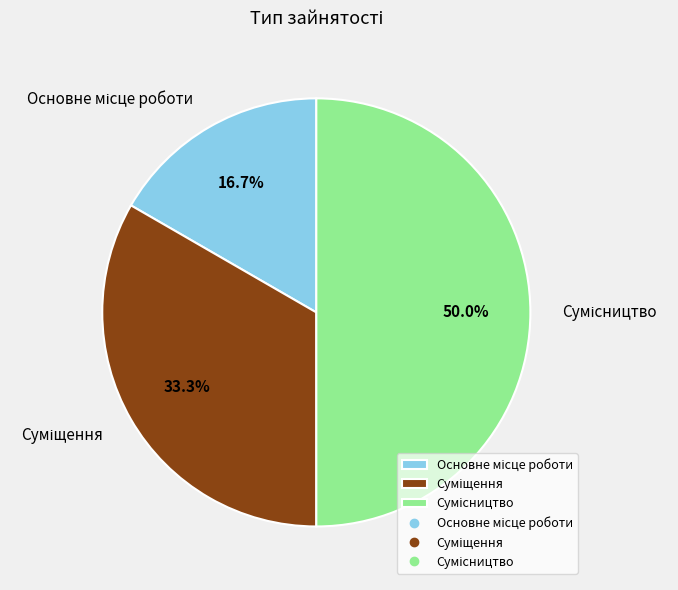

To the nearest percent, what percentage of the pie is Сумісництво?

50%